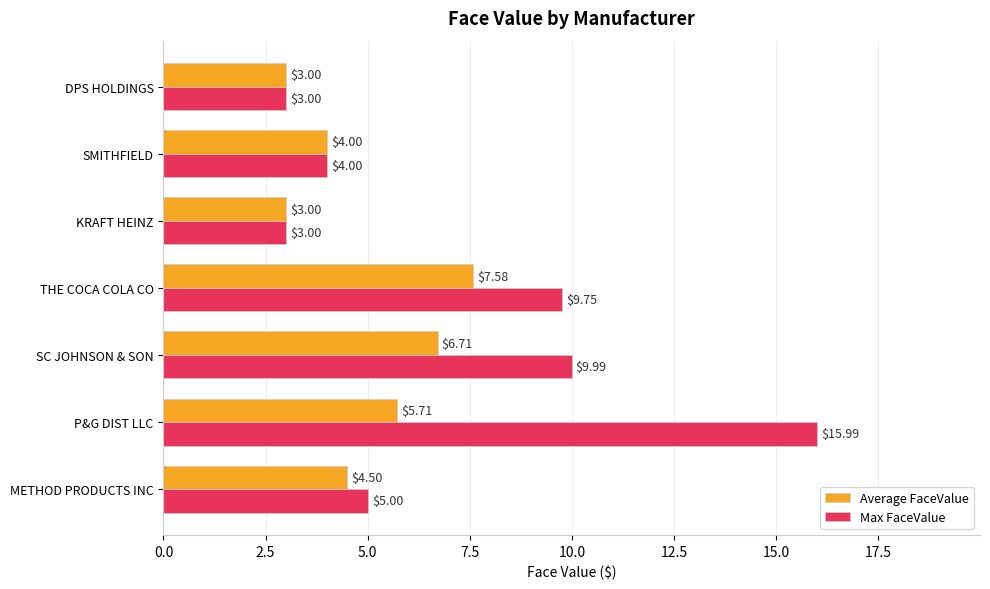

List the series in order of their peak value, lowest first.

Average FaceValue, Max FaceValue